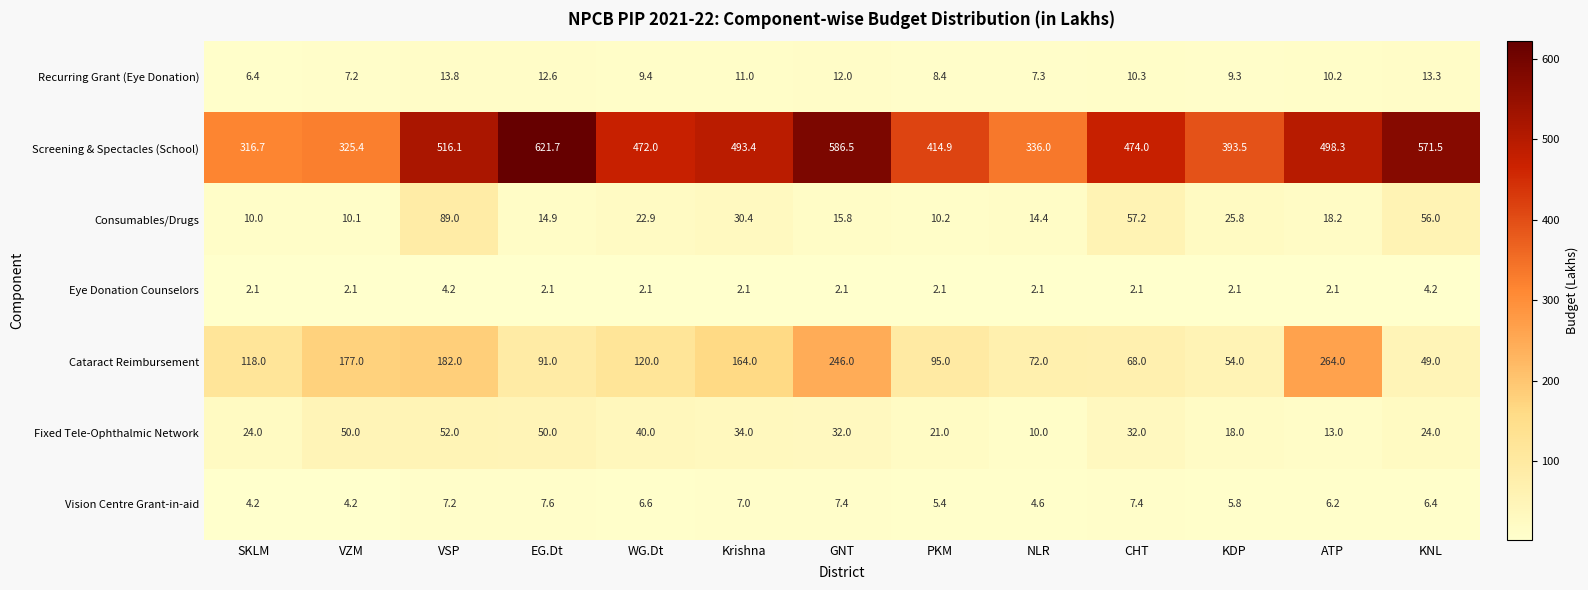

List the series in order of their peak value, lowest first.

Eye Donation Counselors, Vision Centre Grant-in-aid, Recurring Grant (Eye Donation), Fixed Tele-Ophthalmic Network, Consumables/Drugs, Cataract Reimbursement, Screening & Spectacles (School)